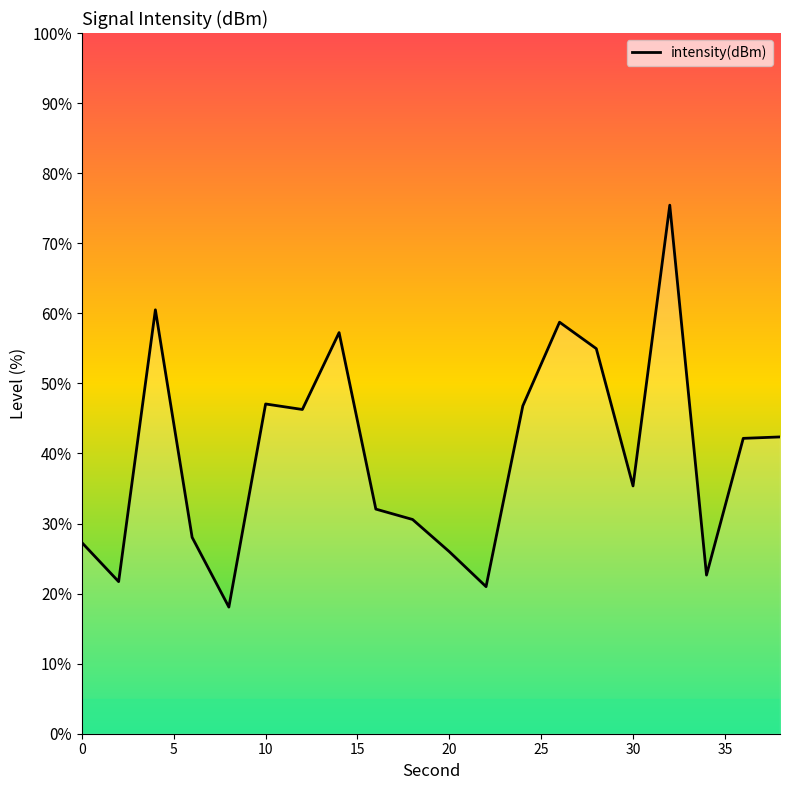

What is the greatest value displayed?

75.4